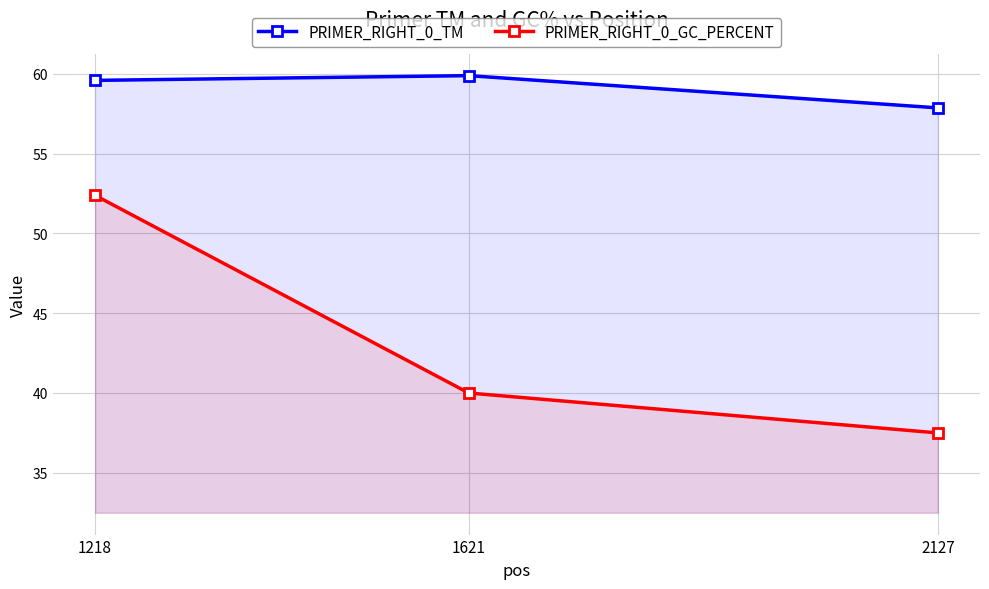

The value of PRIMER_RIGHT_0_GC_PERCENT at 2127 is 16.2. True or false?

False